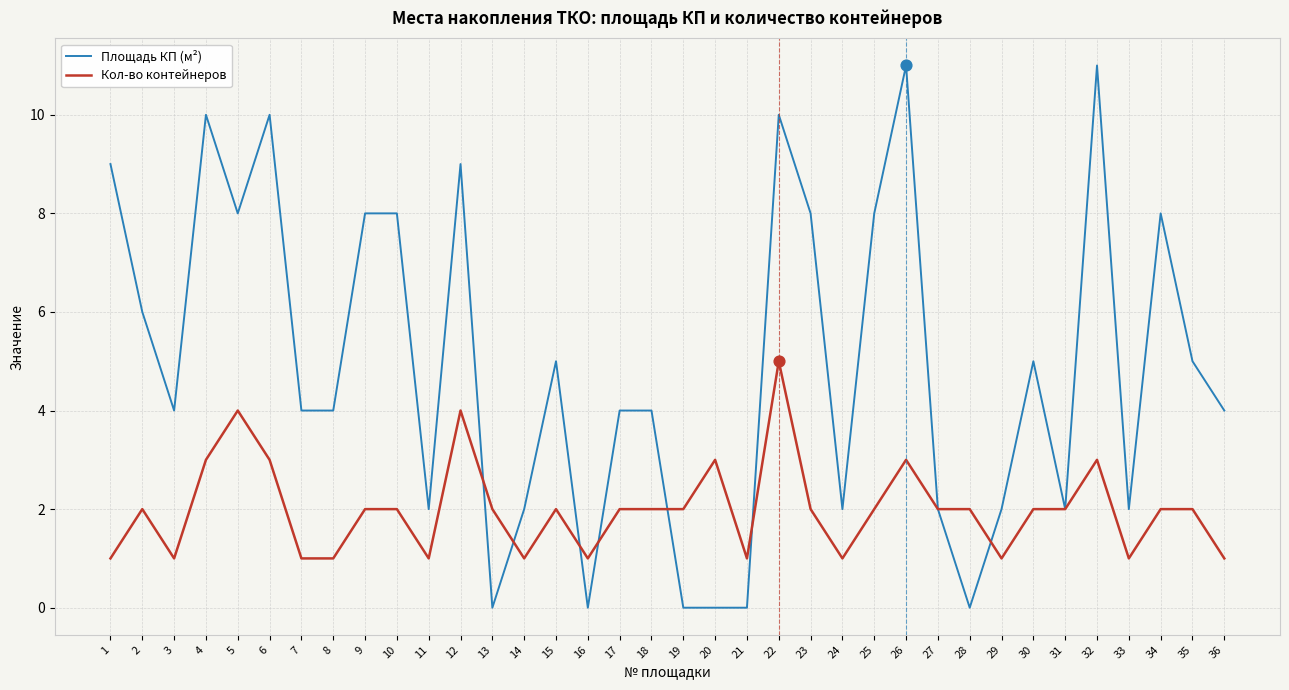

Which series changed the most between 5 and 12?

Площадь КП (м²)